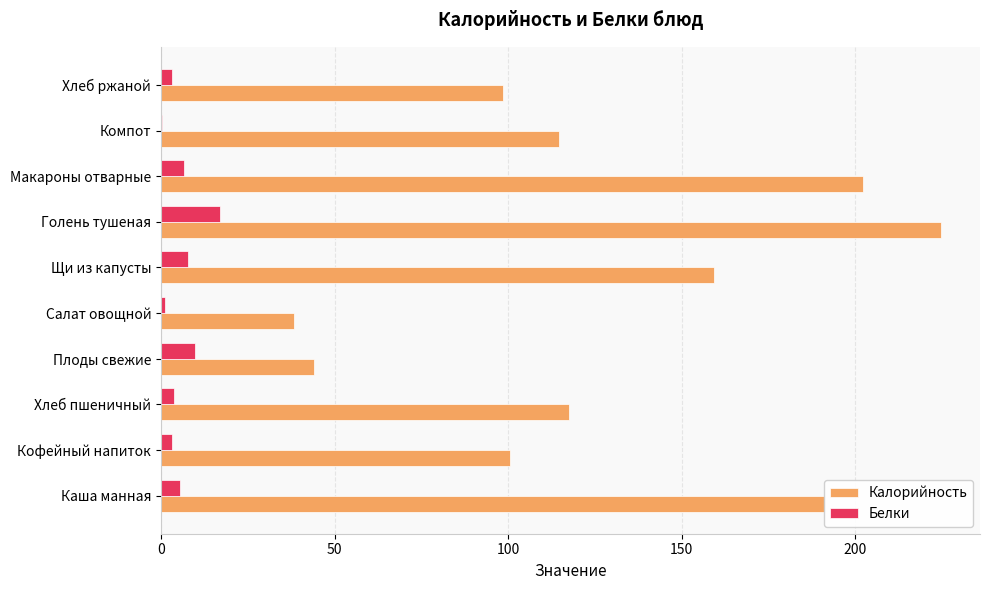

What is the greatest value displayed?

224.7